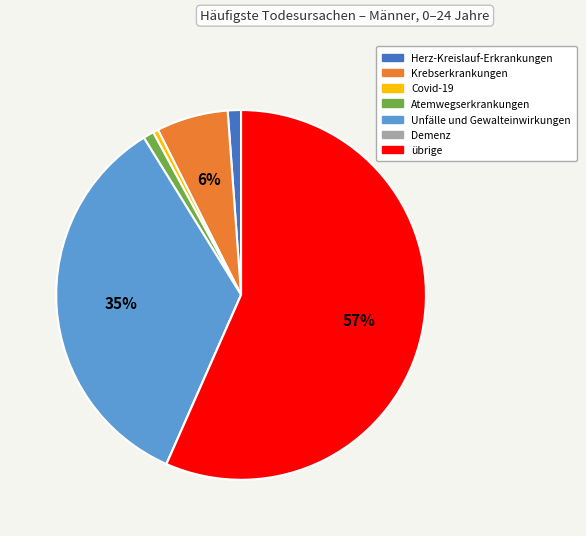

Is the sum of Covid-19 and Unfälle und Gewalteinwirkungen greater than half?

No